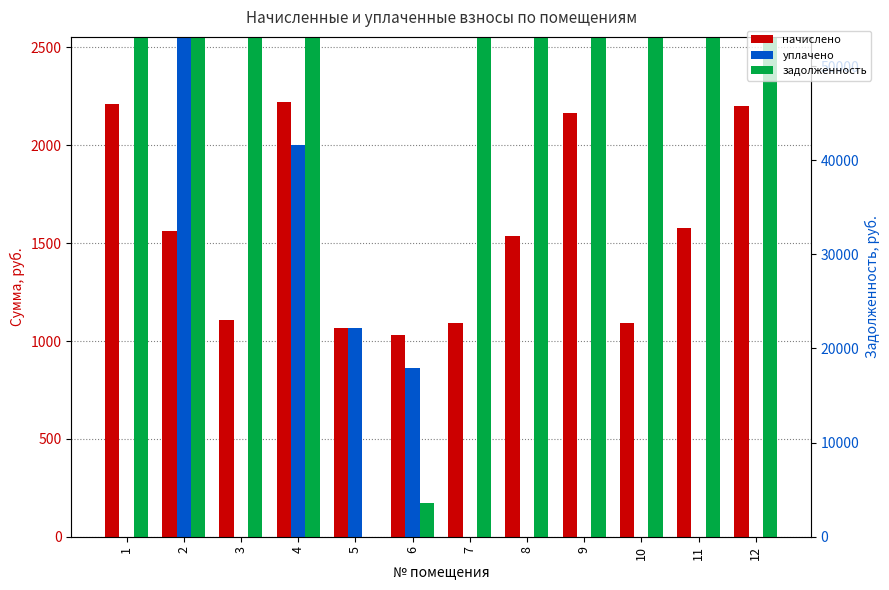

What is the maximum value shown in the chart?

46170.9